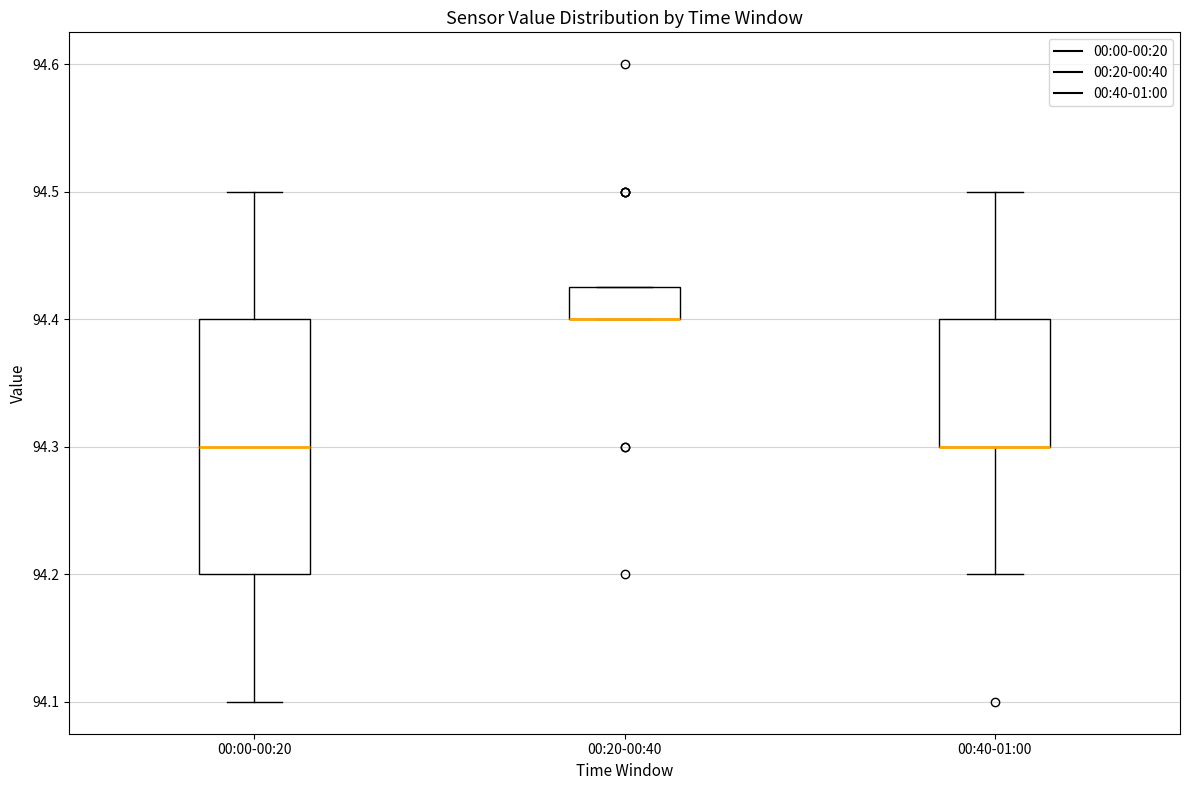

Comparing the boxes themselves (not the whiskers), which one is the tallest?

00:00-00:20